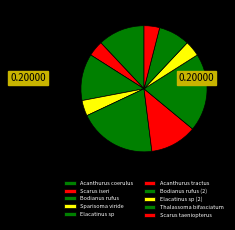

Which has a higher value, Scarus taeniopterus or Scarus iseri?

Scarus taeniopterus